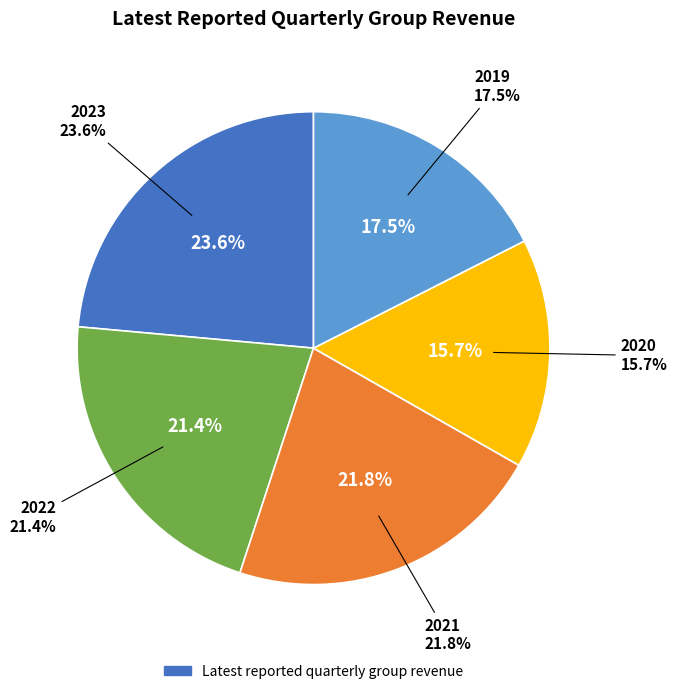

To the nearest percent, what portion does 2023 represent?

24%